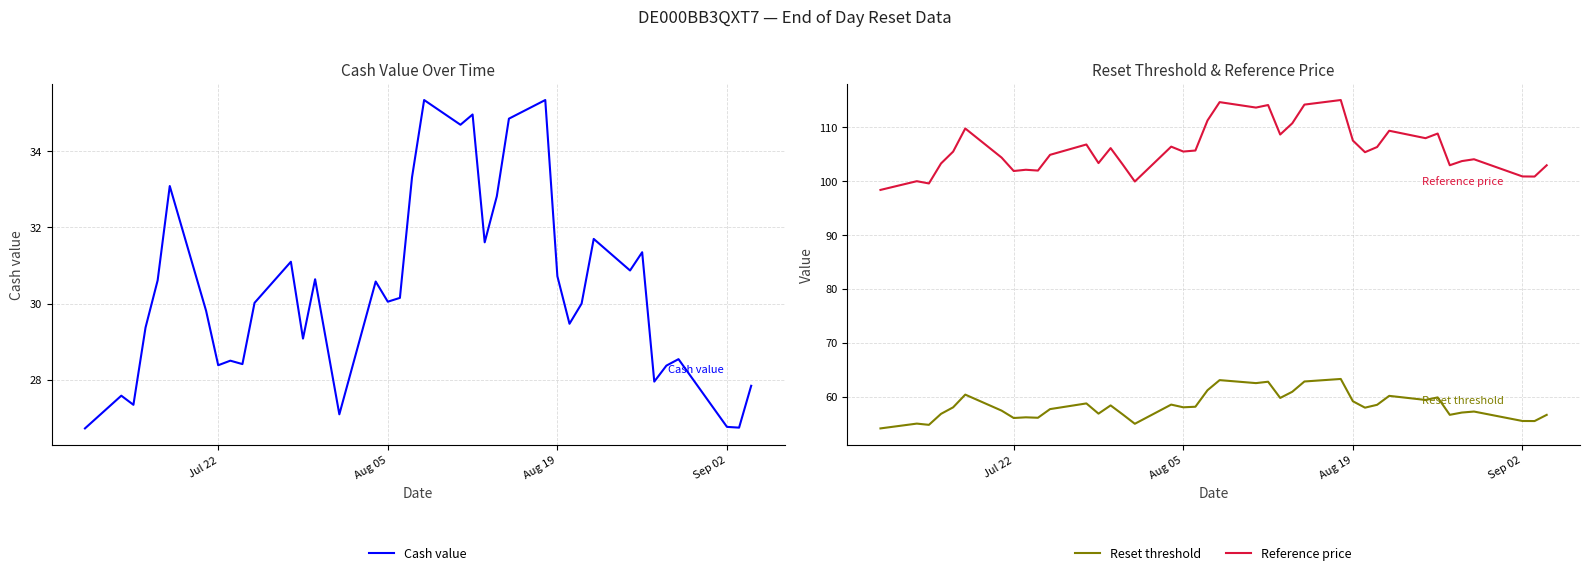

True or false: Reset threshold and Reference price intersect in this chart.

False